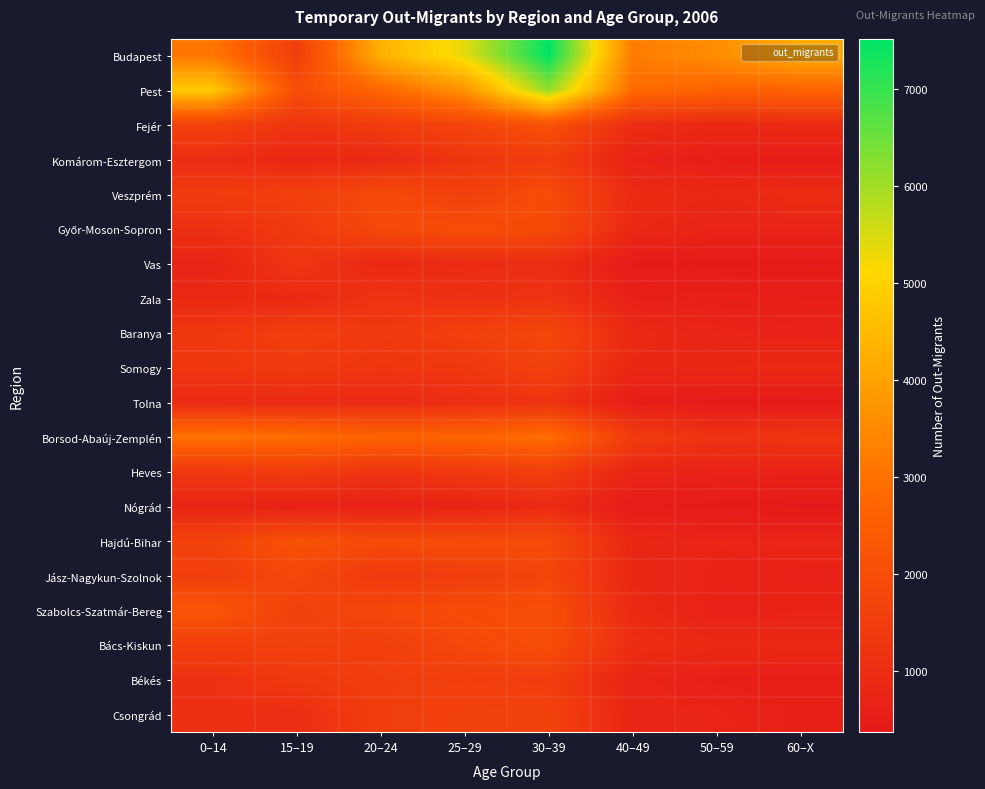

How many data points does each series have?

8